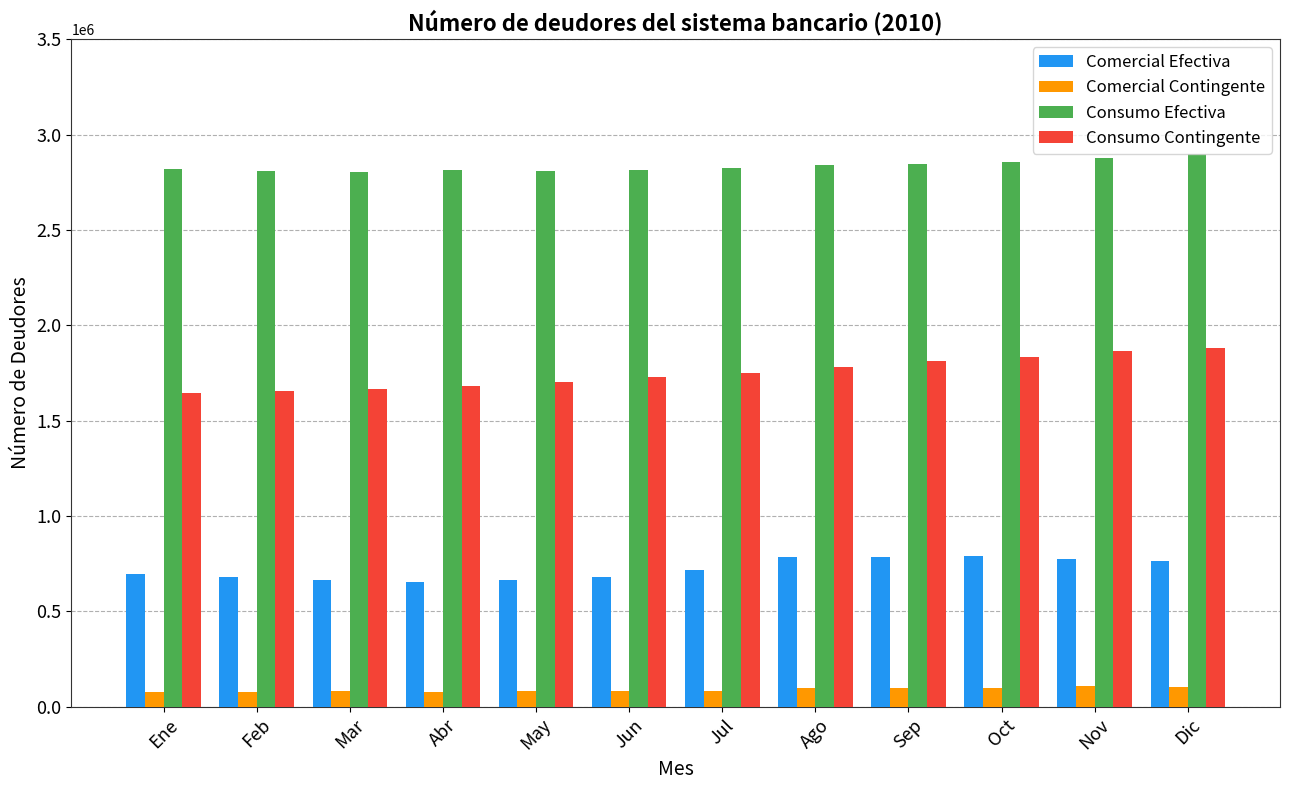

Is the value of Consumo Contingente at Feb greater than the value of Comercial Efectiva at Oct?

Yes